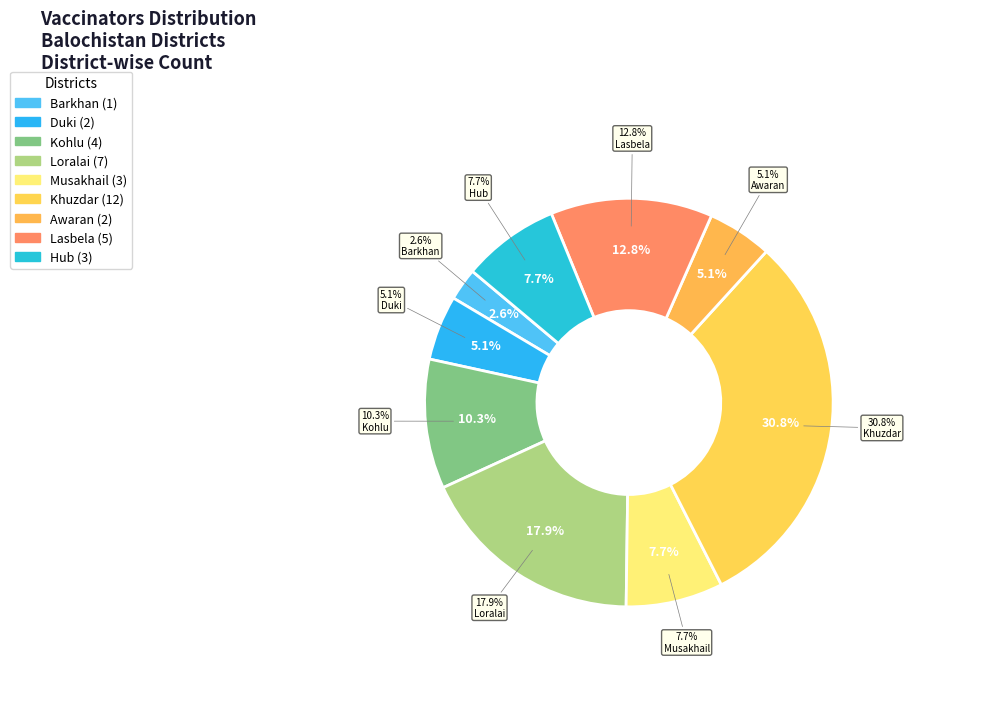

What portion of the pie excludes Hub?

92.3%